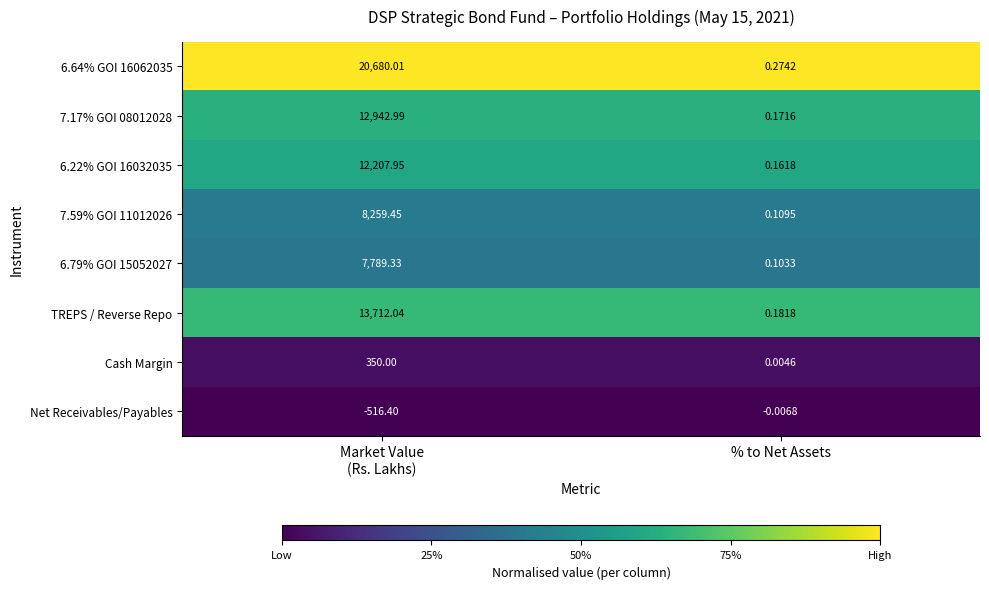

Which series has the largest total across all categories?

6.64% GOI 16062035